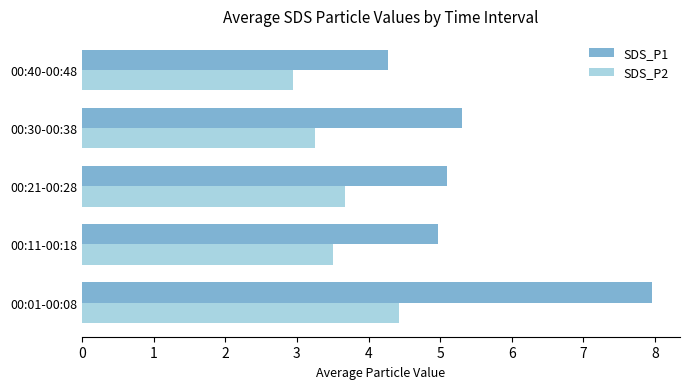

How many series are shown in this chart?

2